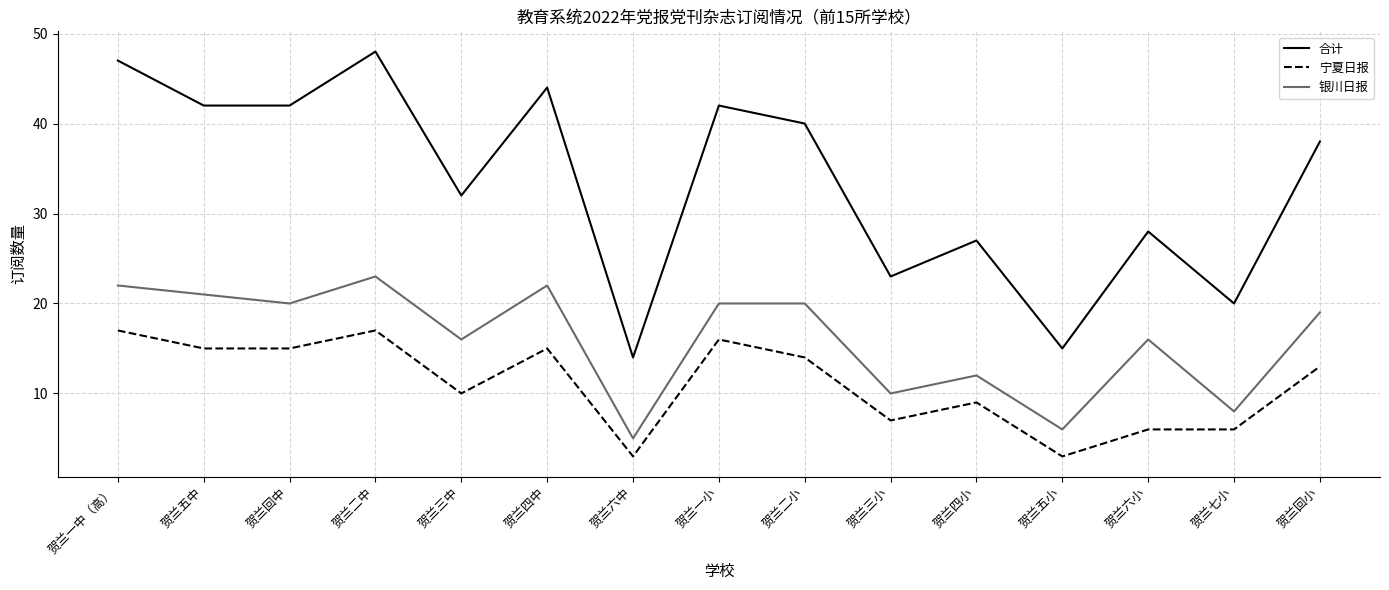

How many distinct data groups are displayed?

3